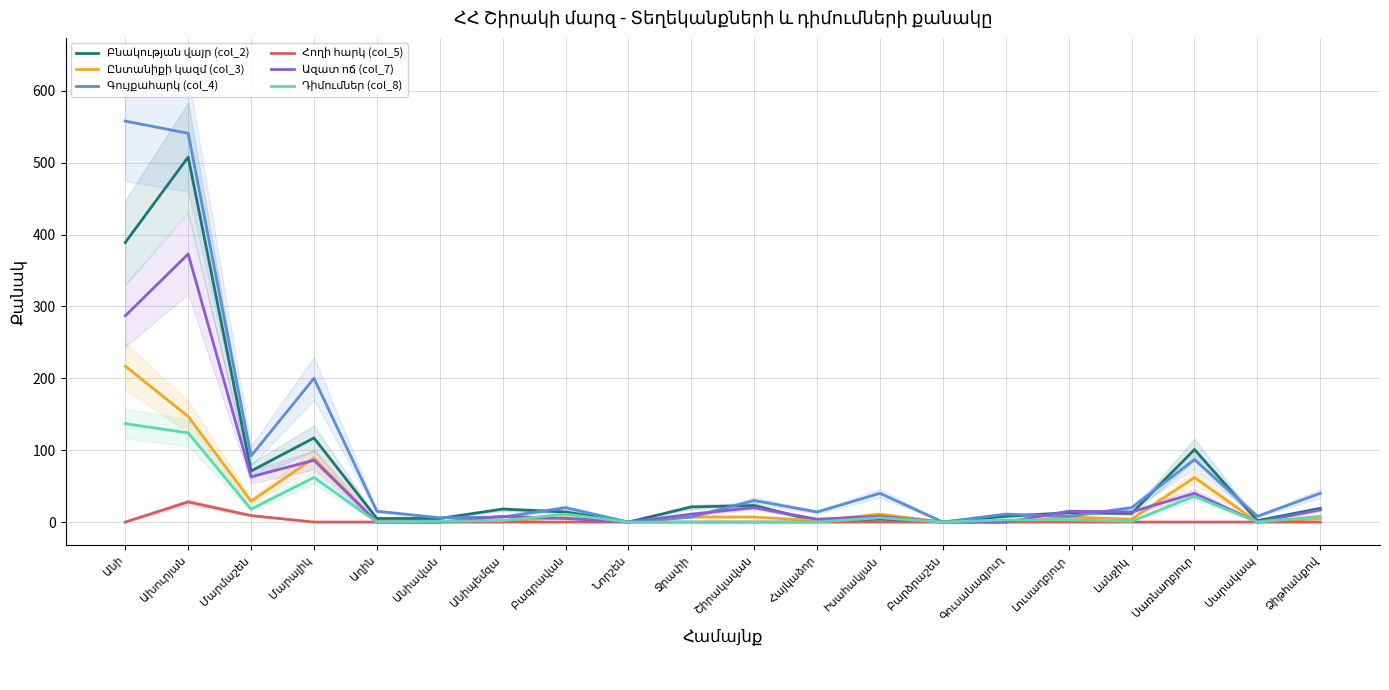

The value of Ազատ ոճ (col_7) at Մարմաշեն is 63. True or false?

True